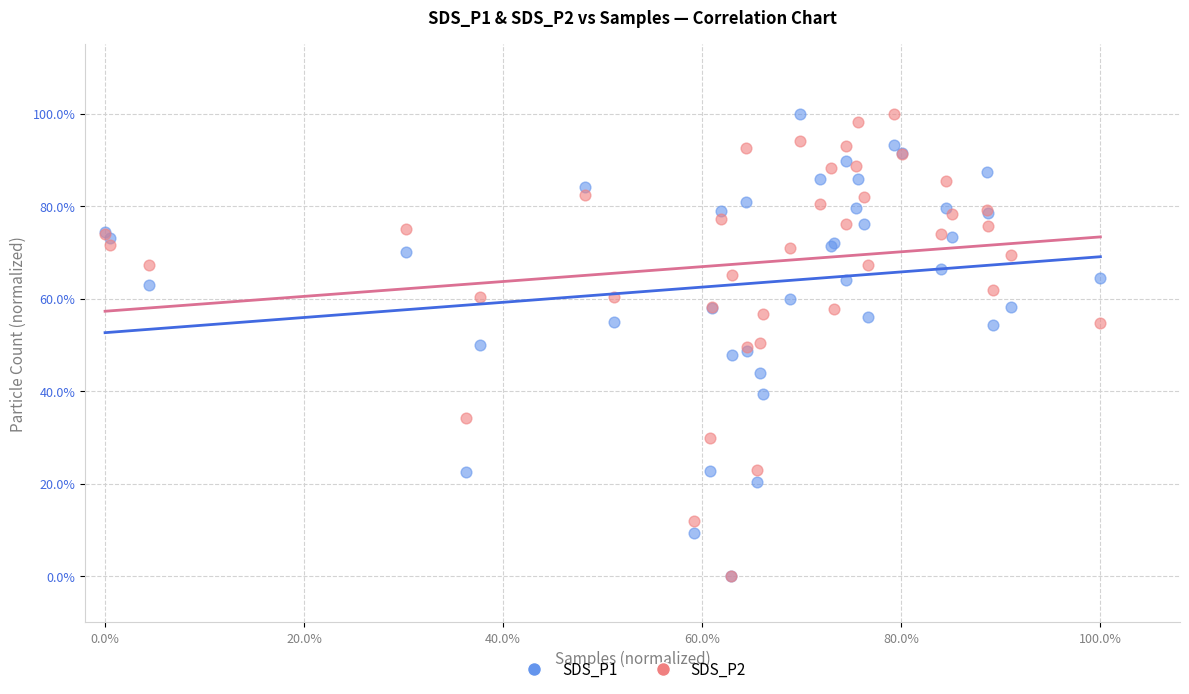

What are all the series names shown in the legend?

SDS_P1, SDS_P2